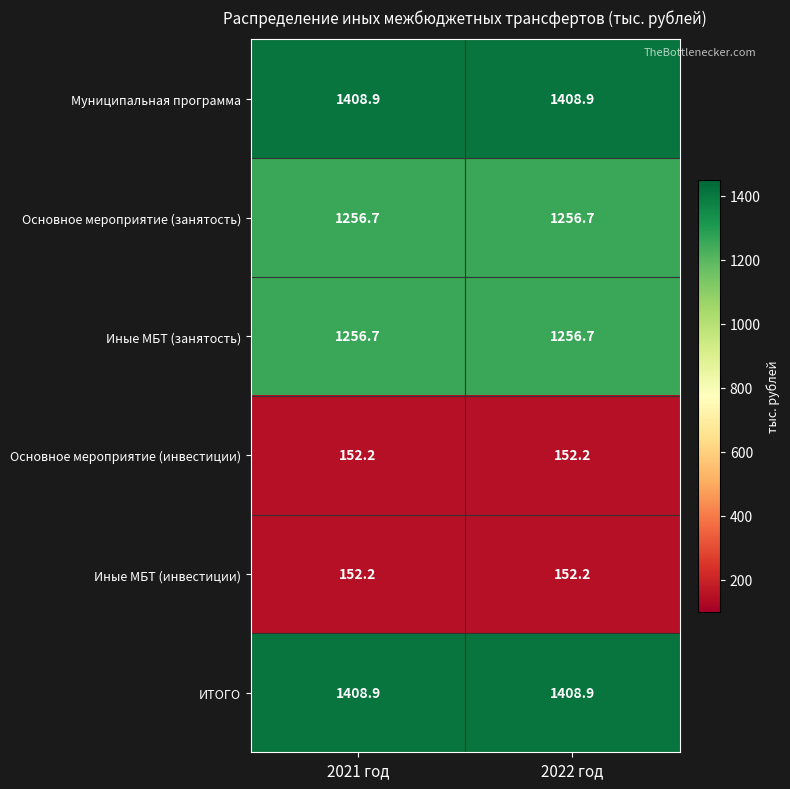

The ИТОГО series shows 1408.9 at 2022 год. True or false?

True